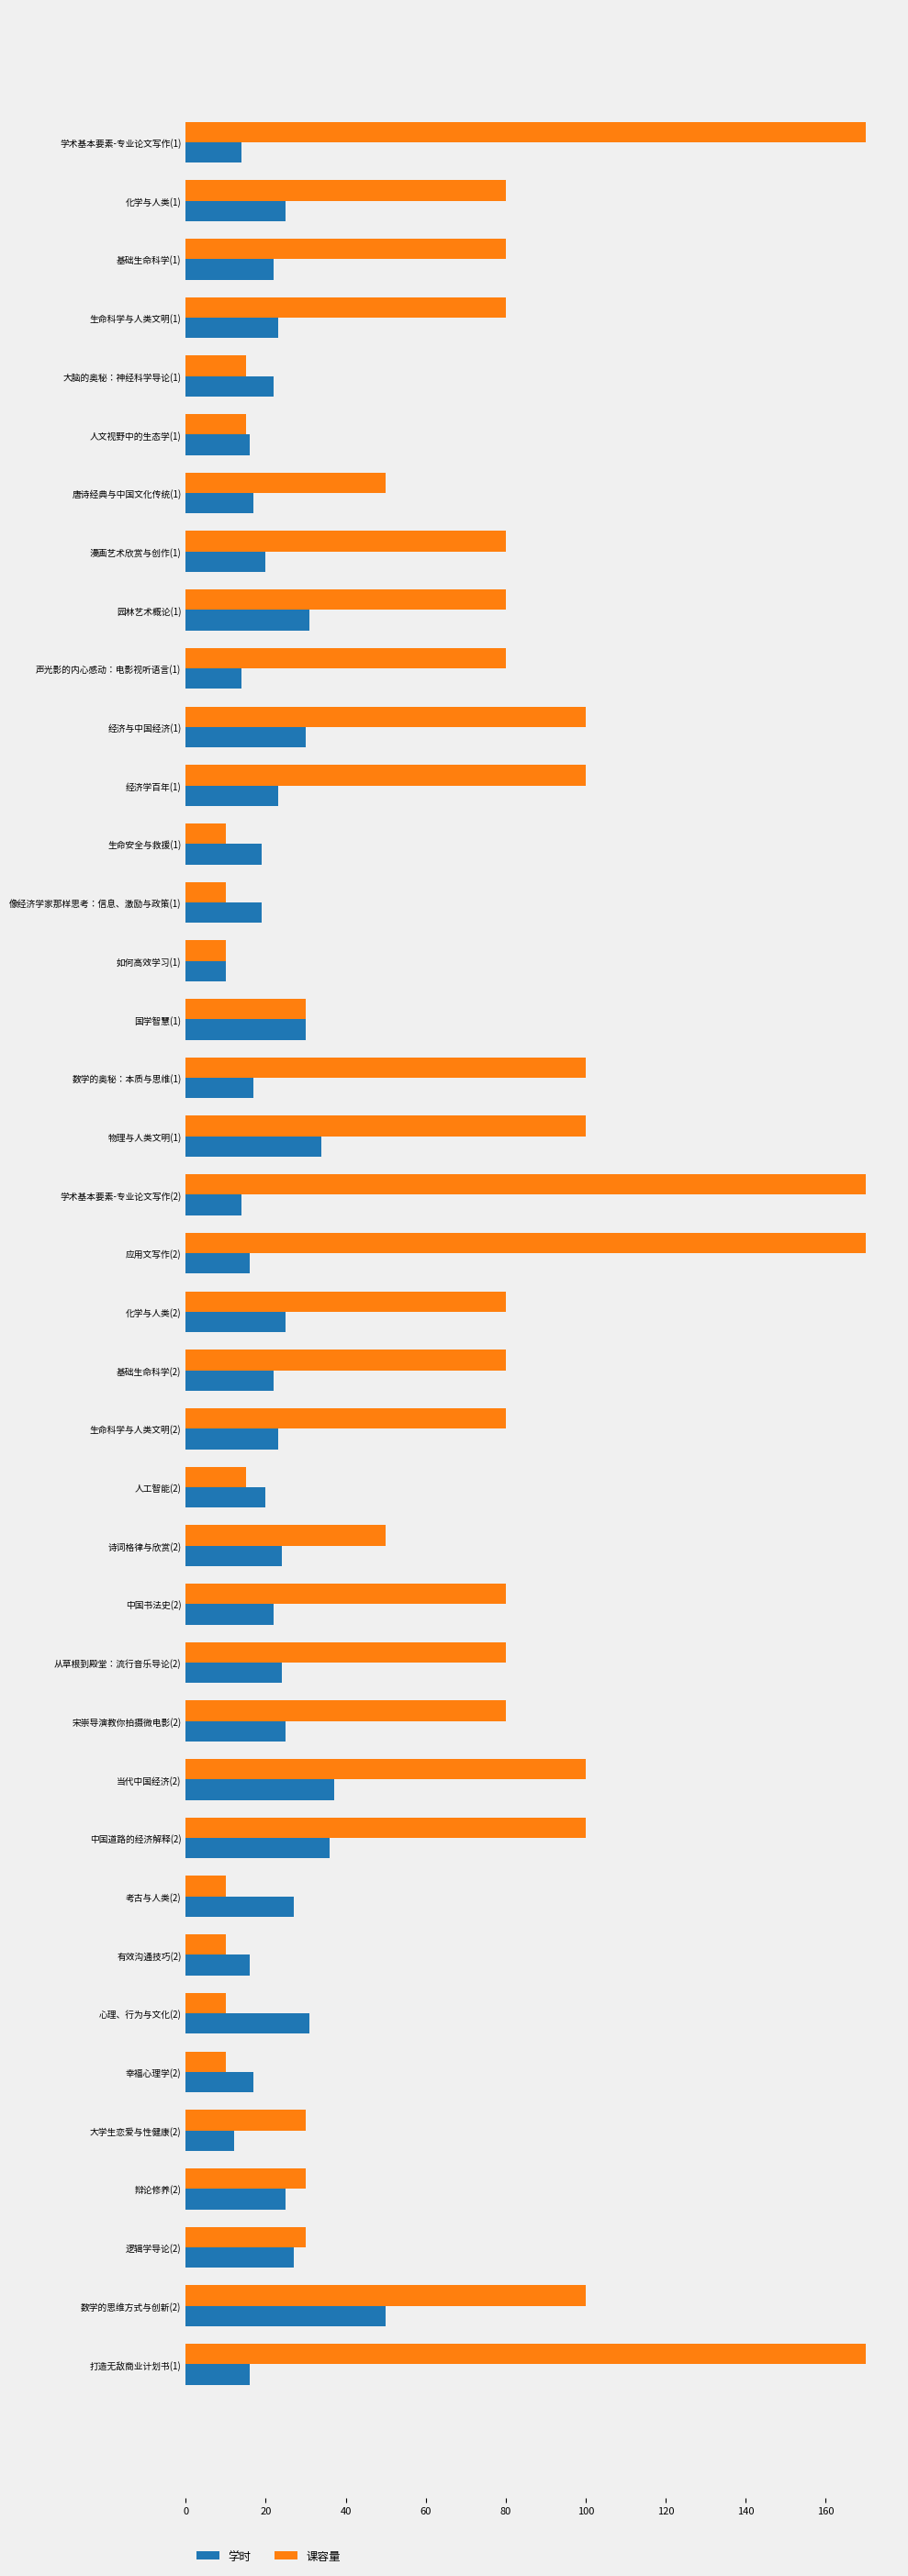

What is the smallest value displayed?

10